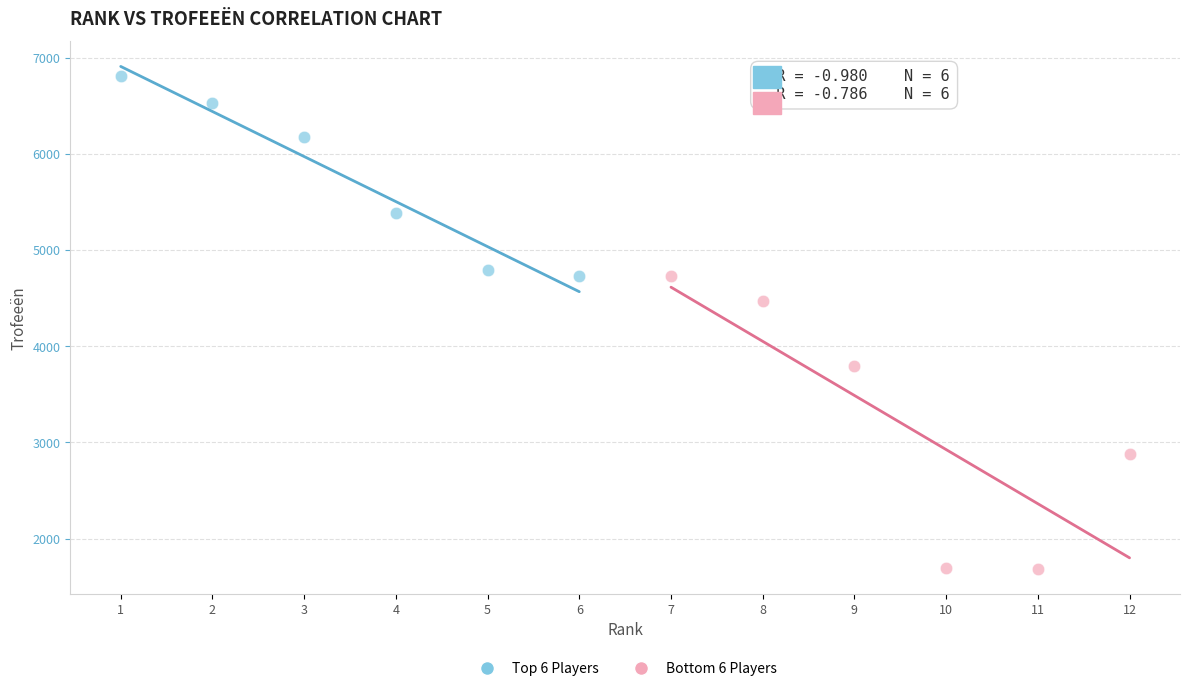

Which series contains the highest Y value?

Top 6 Players